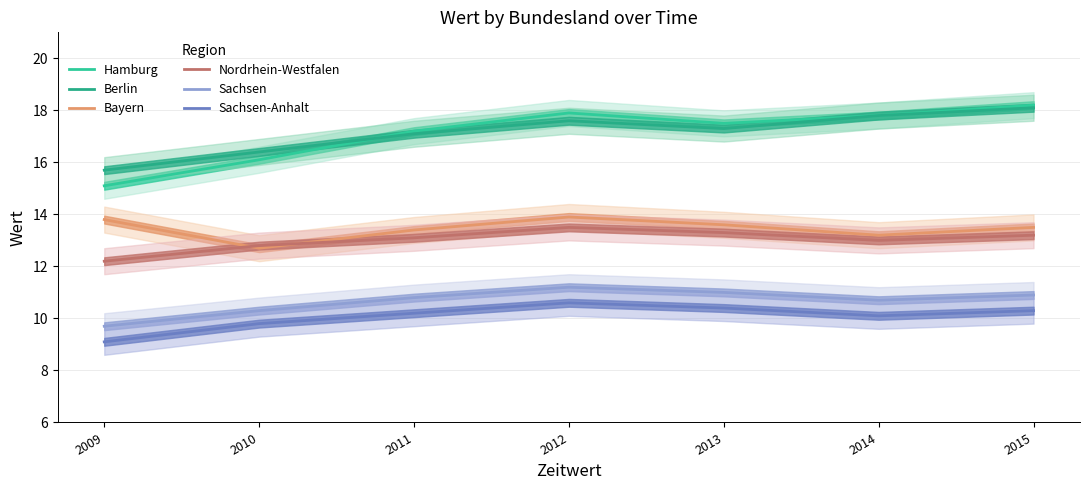

True or false: Hamburg and Berlin cross at least once.

True